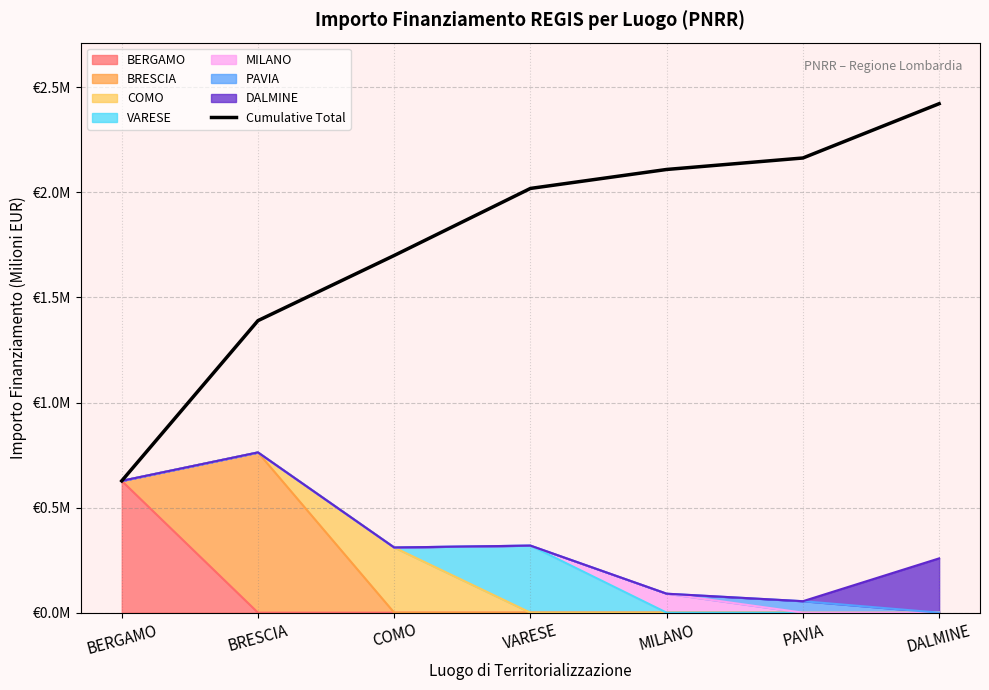

Where is the data nearest to the value 1?

BERGAMO